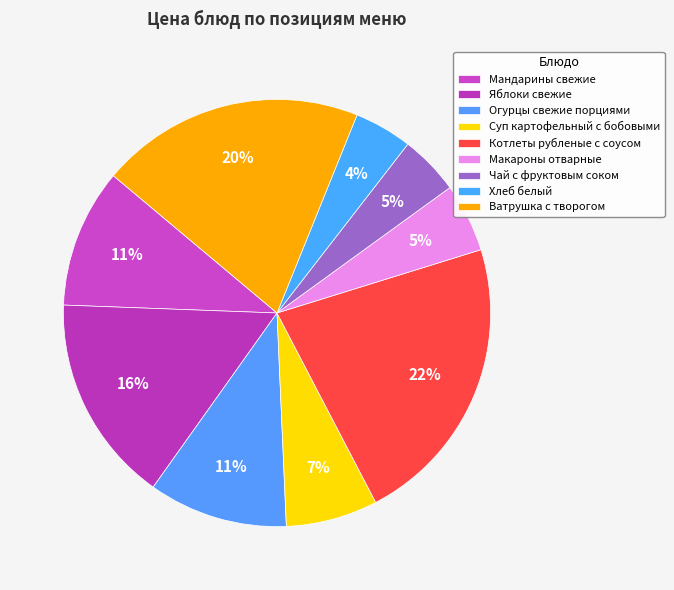

To the nearest percent, what is the combined percentage of Ватрушка с творогом and Яблоки свежие?

36%